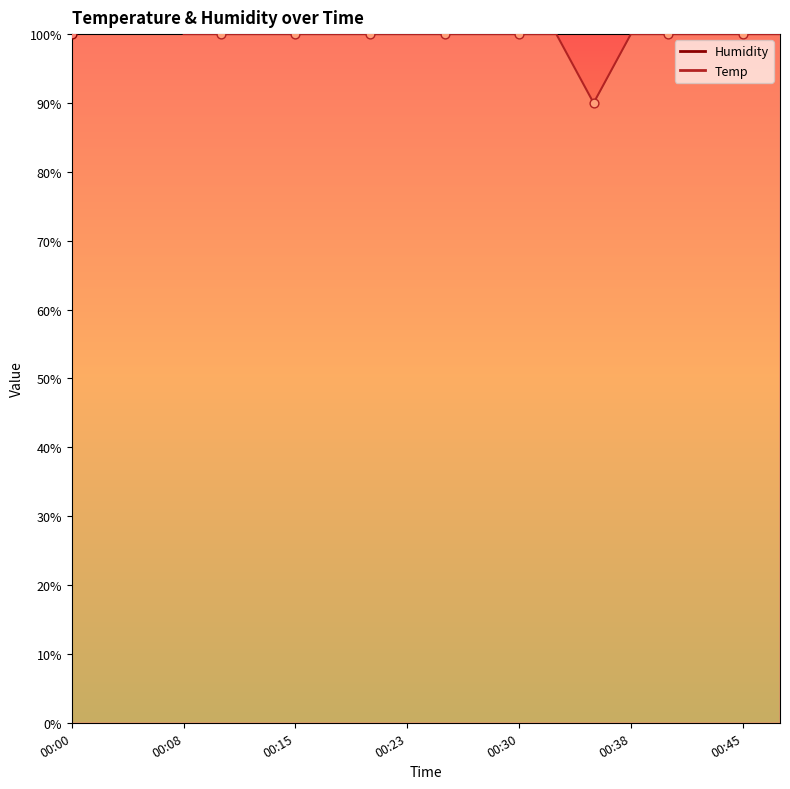

What are all the series names shown in the legend?

Temp, Humidity